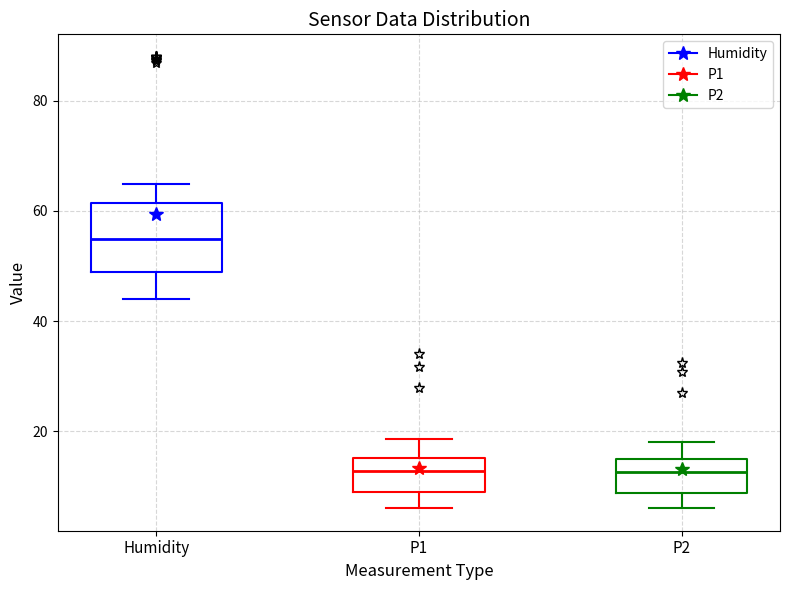

Reading left to right, transcribe this box plot: for each box, give where its median line is, the range the box spans, and where its two whiskers end, as read against the y-axis. The values are not printed on the chart, so give them approximately, as read against the axis.

Humidity: median 54, box 48 to 62, whiskers 44 to 64
P1: median 12, box 8 to 16, whiskers 6 to 18
P2: median 12, box 8 to 14, whiskers 6 to 18